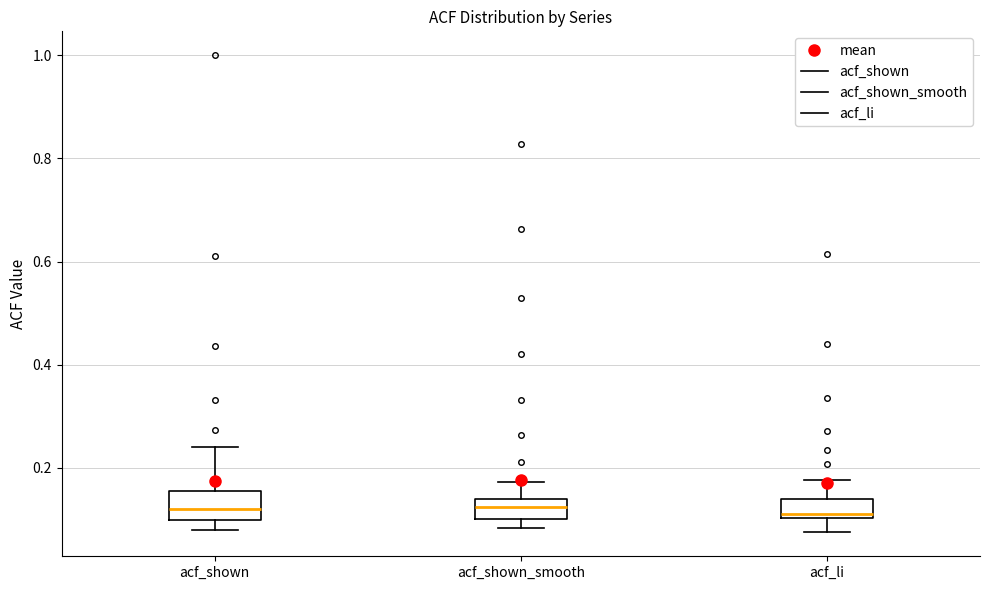

Reading left to right, read every box against the y-axis: the position of its median line, the range the box covers, and the ends of its whiskers. The values are not printed on the chart, so give them approximately, as read against the axis.

acf_shown: median 0.12, box 0.10 to 0.16, whiskers 0.08 to 0.24
acf_shown_smooth: median 0.12, box 0.10 to 0.14, whiskers 0.08 to 0.18
acf_li: median 0.12, box 0.10 to 0.14, whiskers 0.08 to 0.18